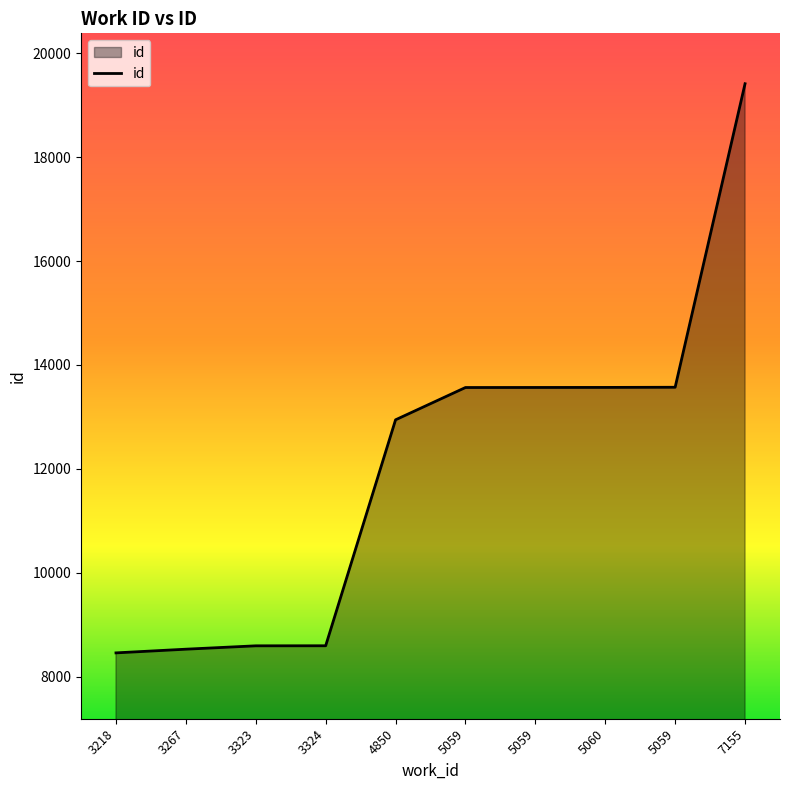

Reading left to right, extract all data points from this chart.

8455	8526	8591	8592	12944	13566	13567	13568	13571	19417